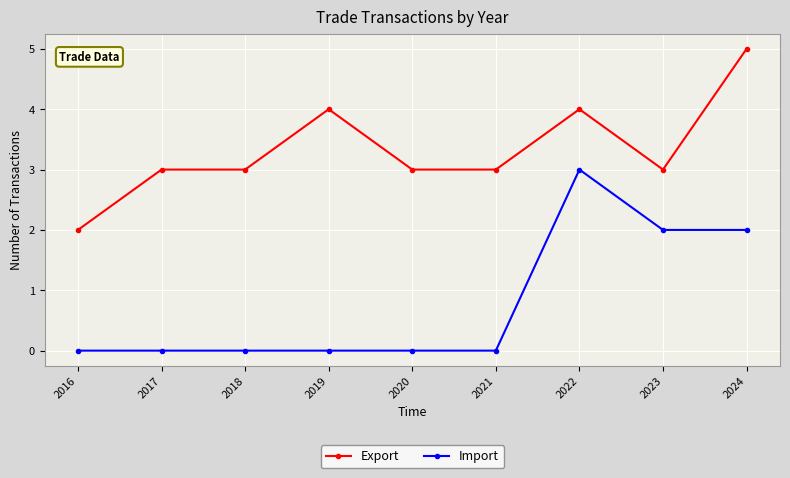

Which series has the largest total across all categories?

Export